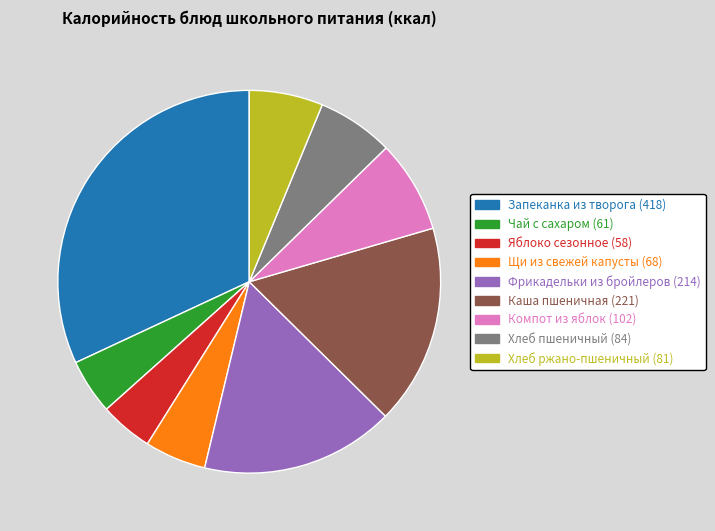

Count the number of slices in the pie.

9